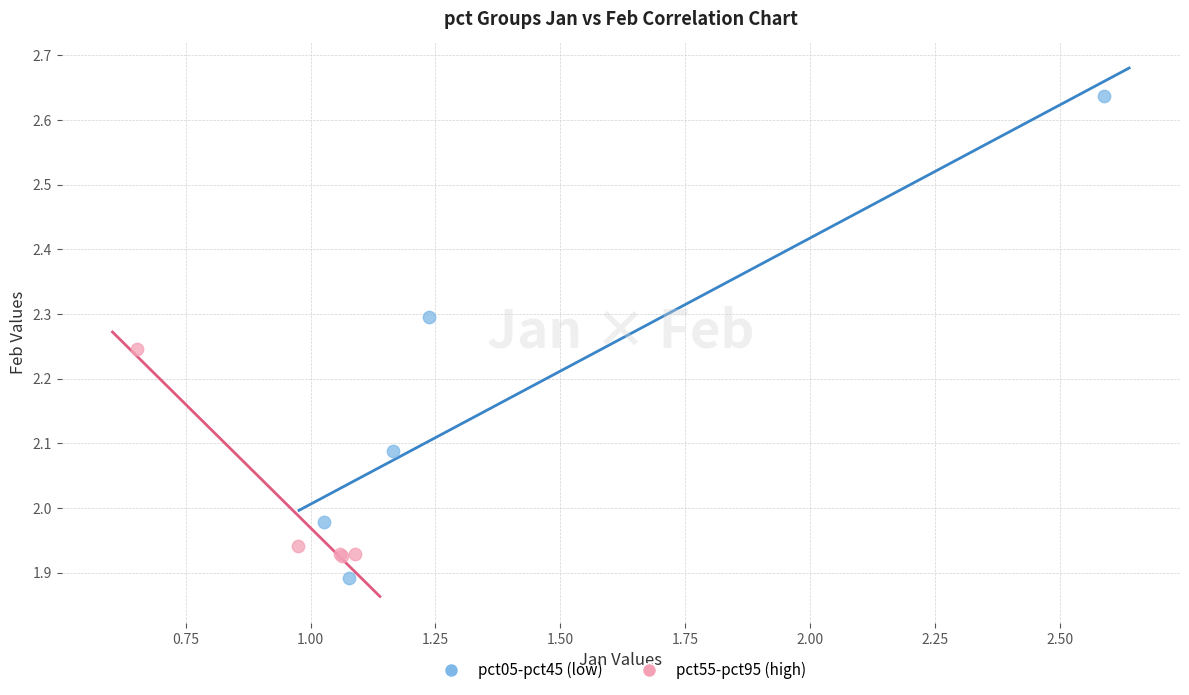

Which series contains the highest Y value?

pct05-pct45 (low)